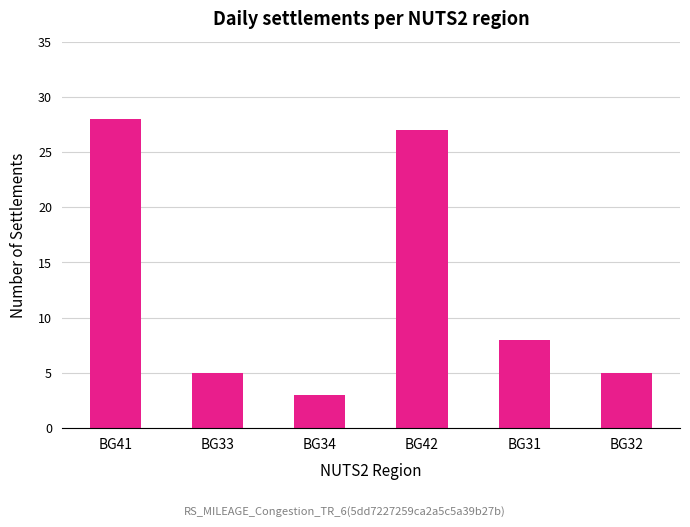

What position from the left is BG33?

2